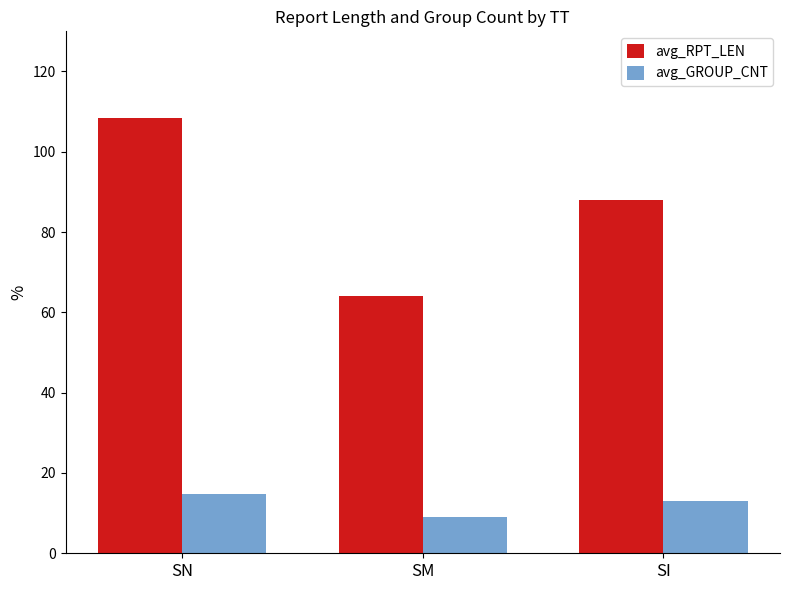

Reading right to left, what are all the values shown in this chart?

avg_RPT_LEN: 88.0	64.0	108.5
avg_GROUP_CNT: 13.0	9.0	14.8